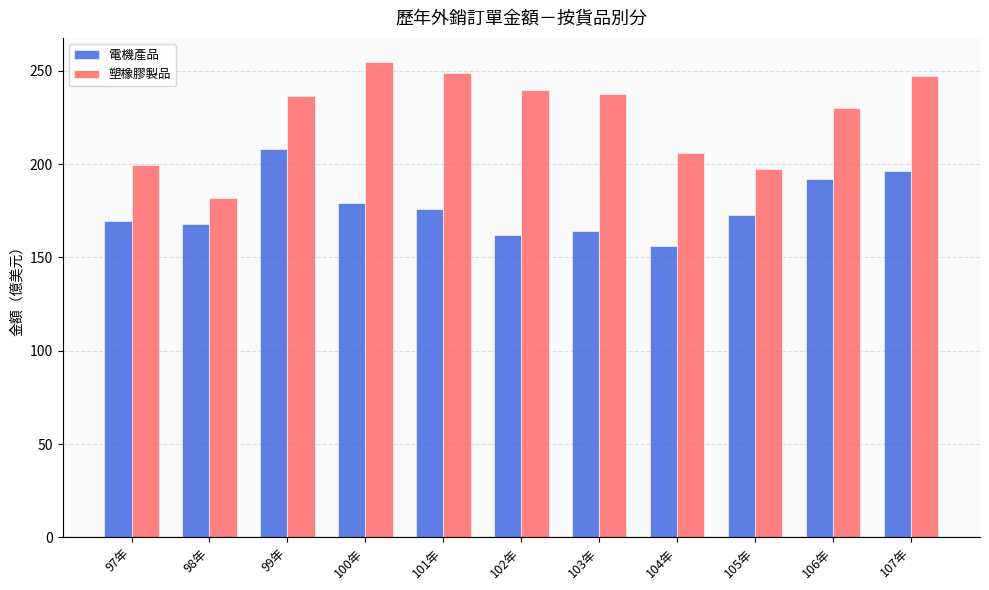

What is the maximum value for 電機產品?

208.1